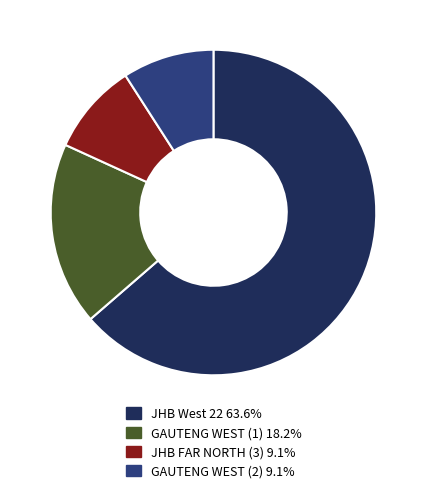

Approximately how many times larger is the value at GAUTENG WEST (1) 18.2% compared to JHB West 22 63.6%?

0.3